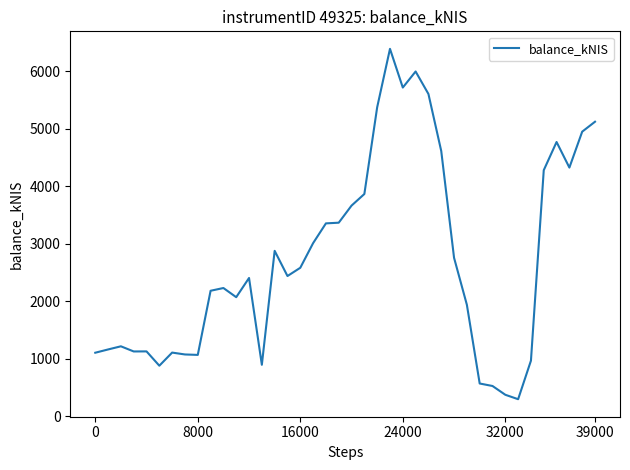

What is the minimum value shown in the chart?

299.5